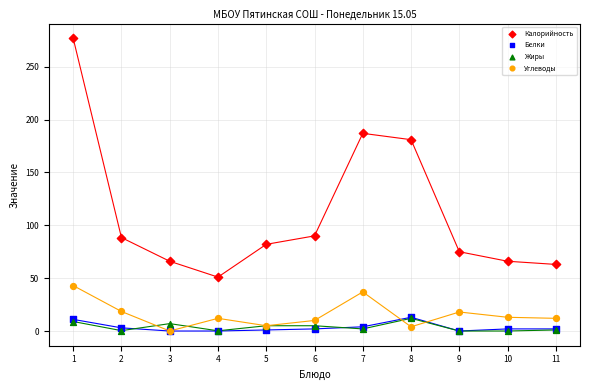

Which series contains the highest Y value?

Калорийность